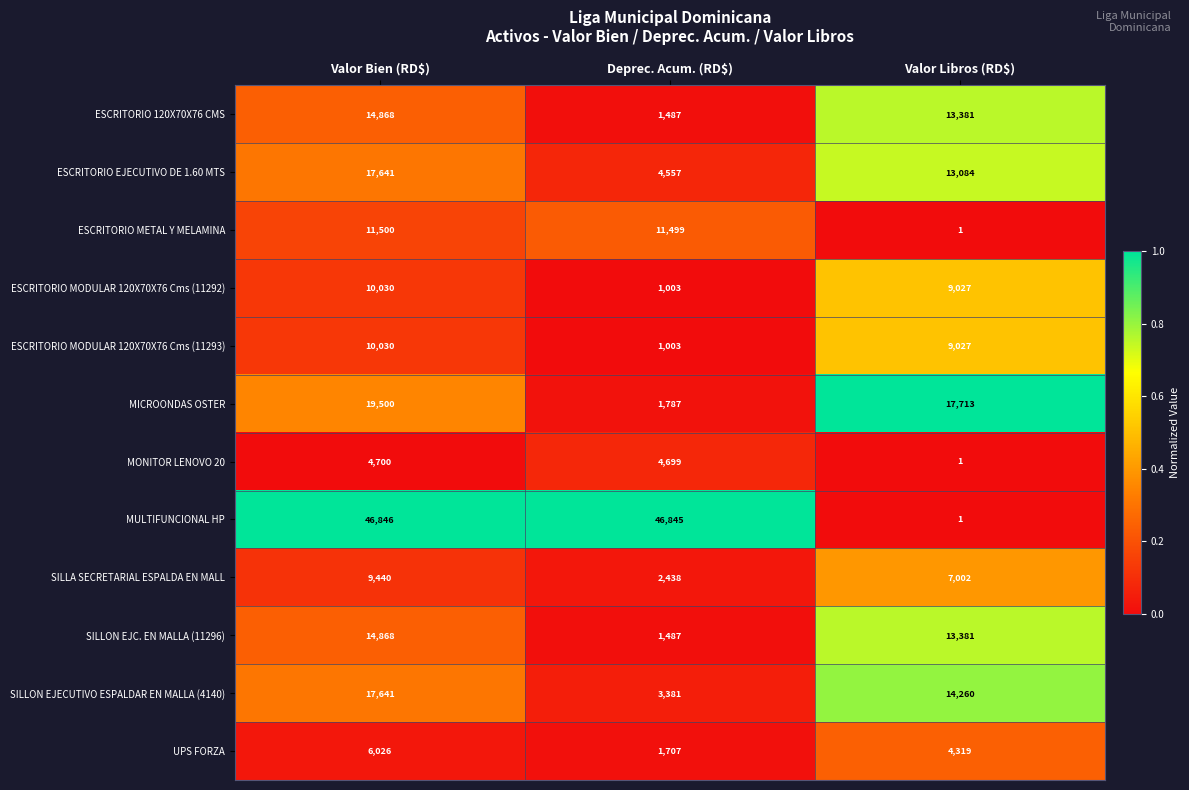

What is the total value across all series at Valor Libros (RD$)?

101197